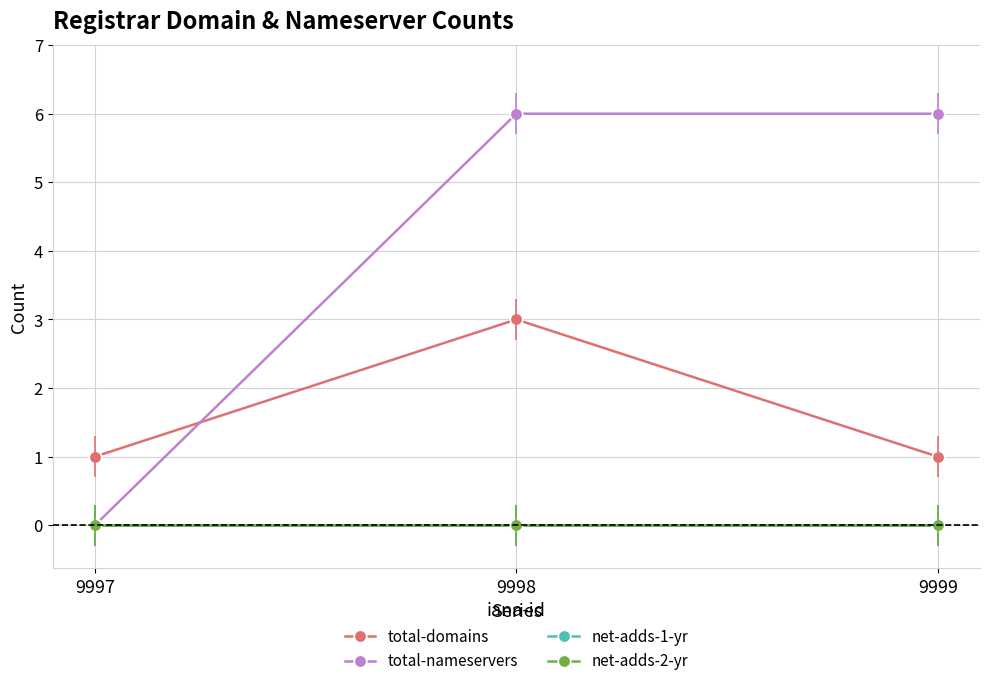

Which series changed the most between 9998 and 9999?

total-domains